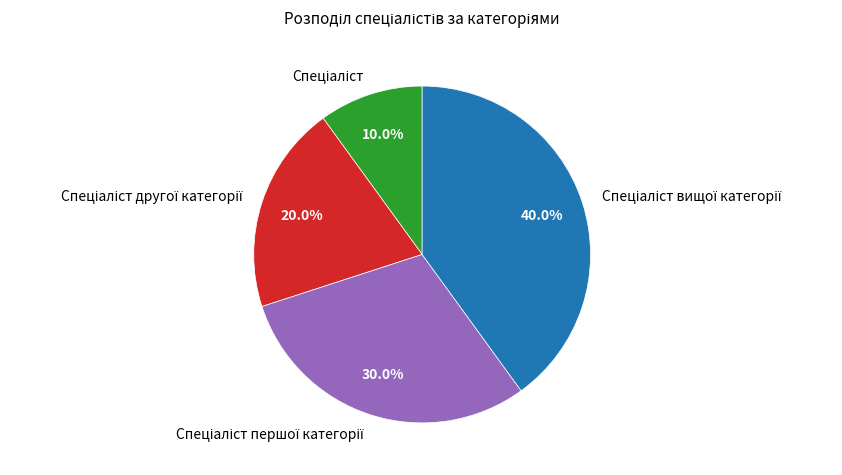

Is there any slice that represents more than half of the pie?

No